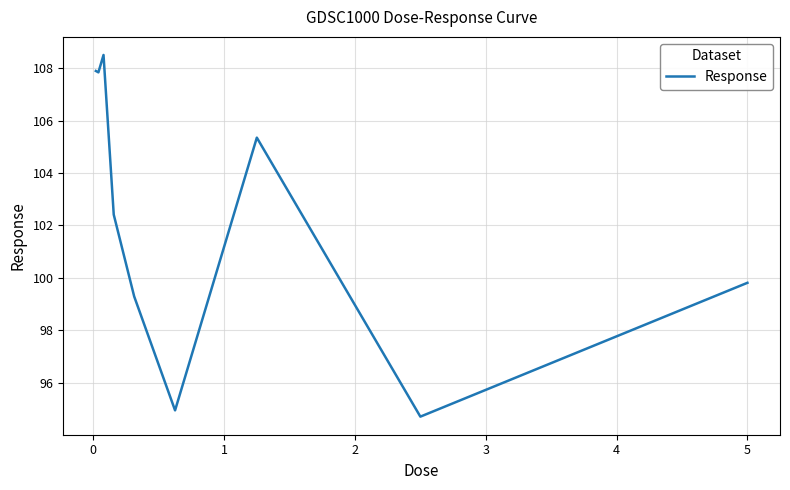

What is the minimum value shown in the chart?

94.7